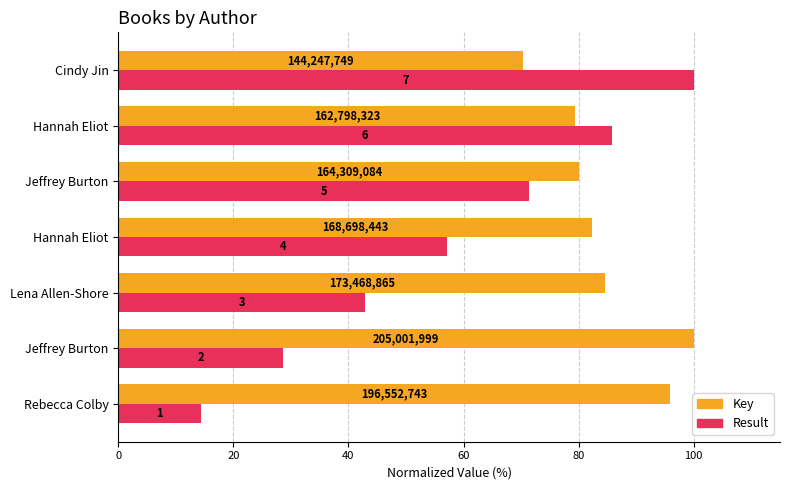

What are all the series names shown in the legend?

Key, Result